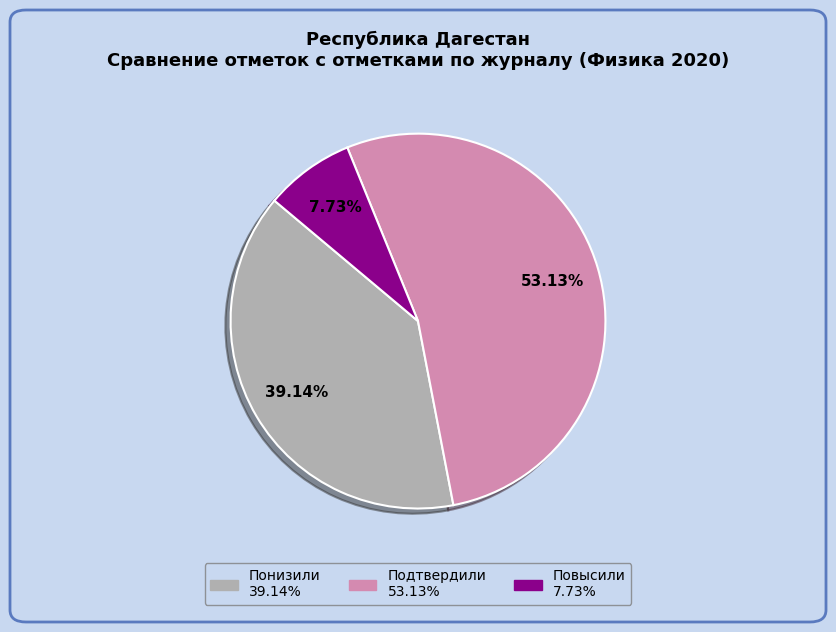

True or false: Понизили accounts for 39% of the total.

True